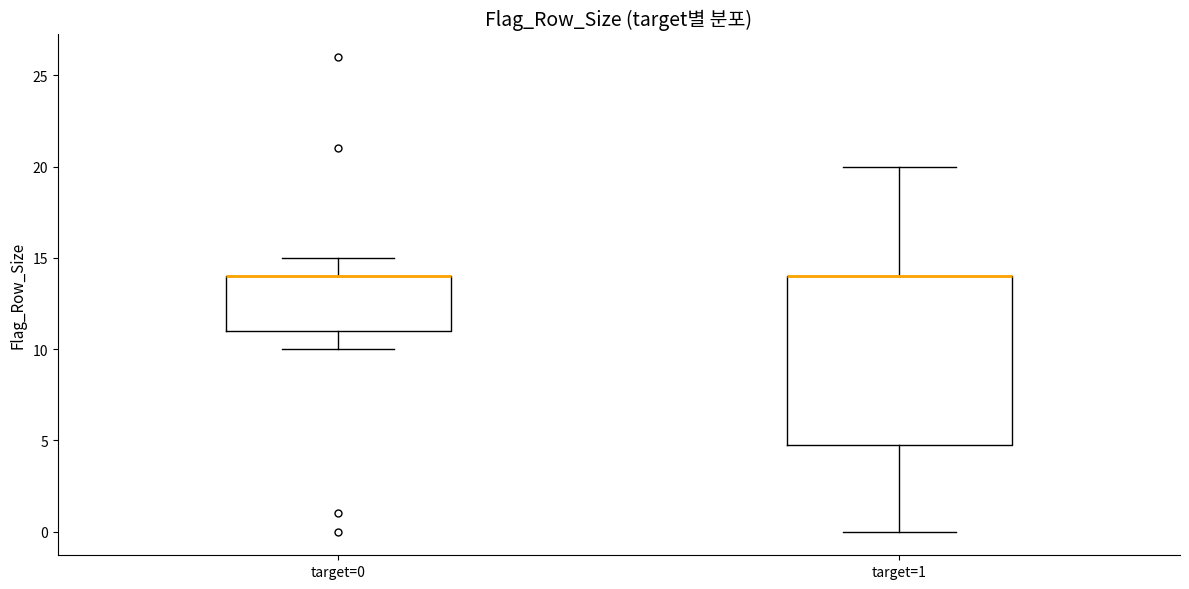

Which box is the tallest, from its lower edge to its upper edge?

target=1